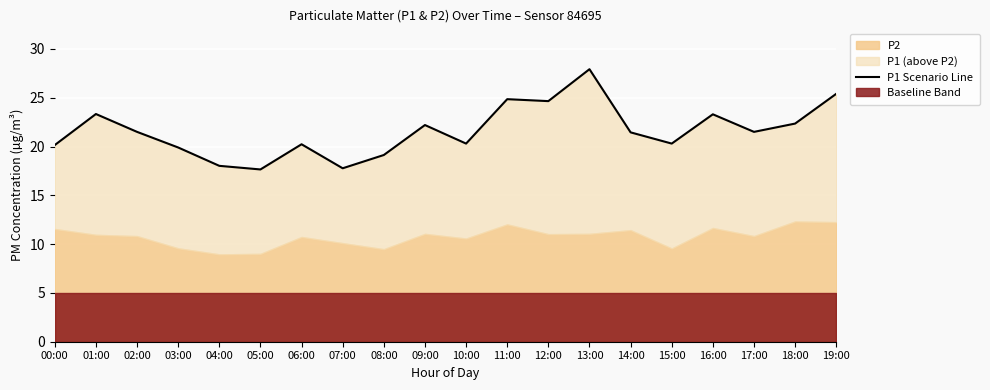

What is the maximum value shown in the chart?

27.9